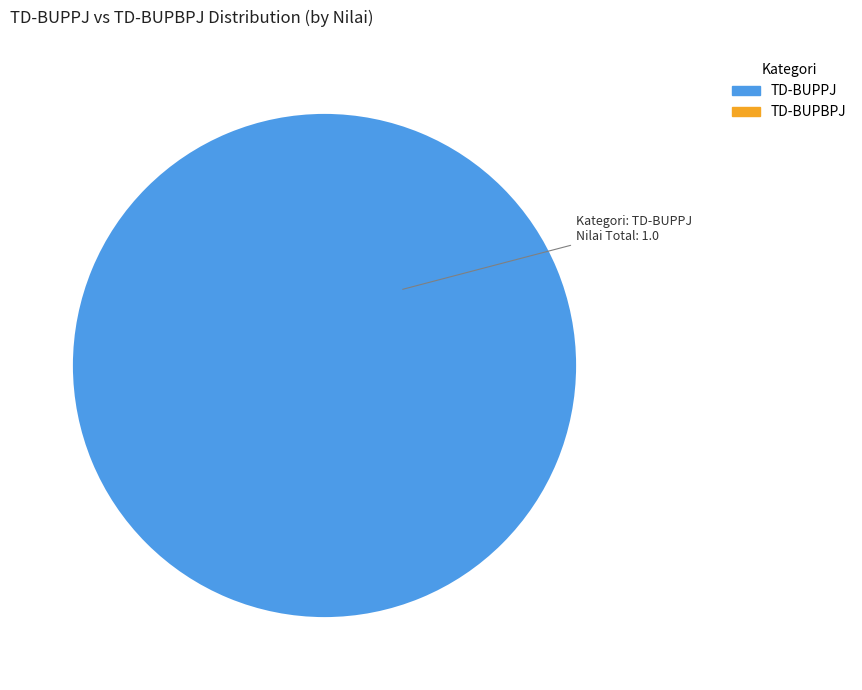

Does any single category account for the majority?

Yes